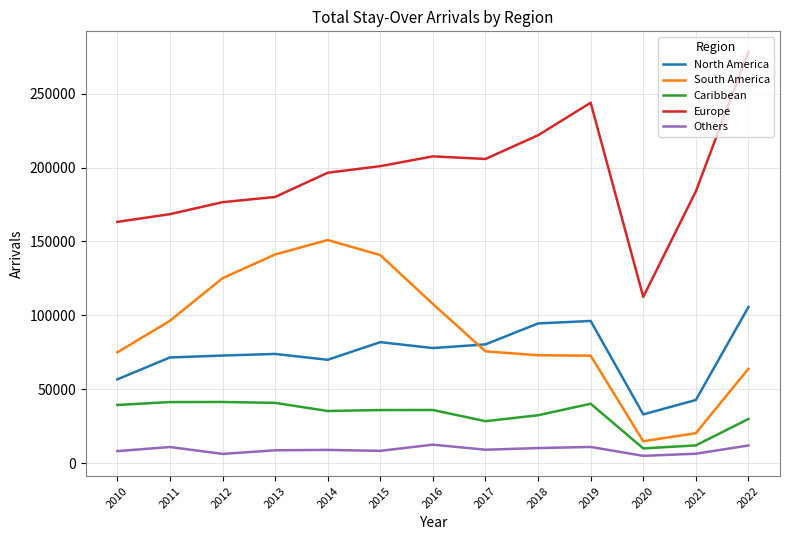

What is the difference between the South America values at 2016 and 2015?

33063